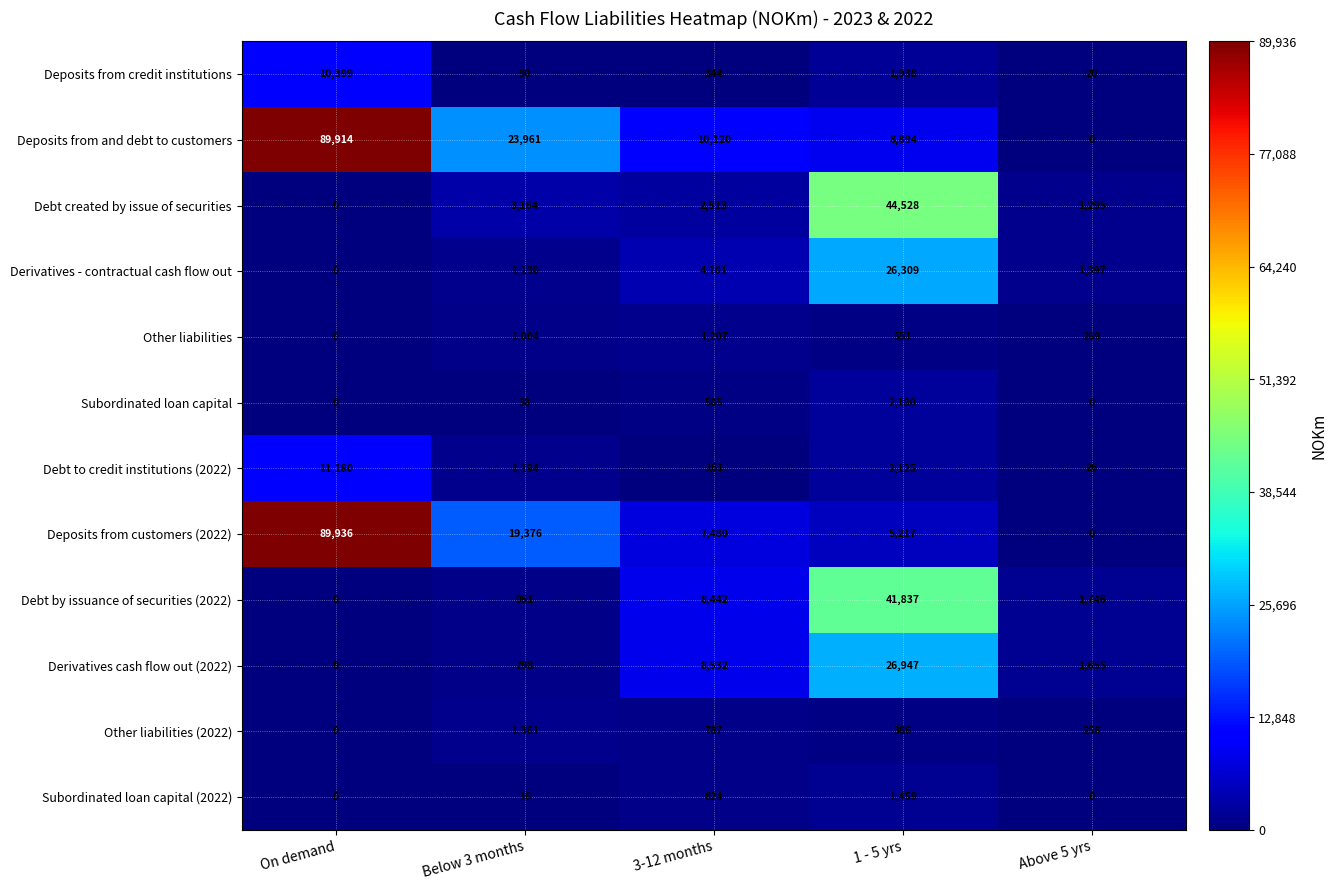

Is it true that Derivatives - contractual cash flow out equals 1652 at Below 3 months?

False